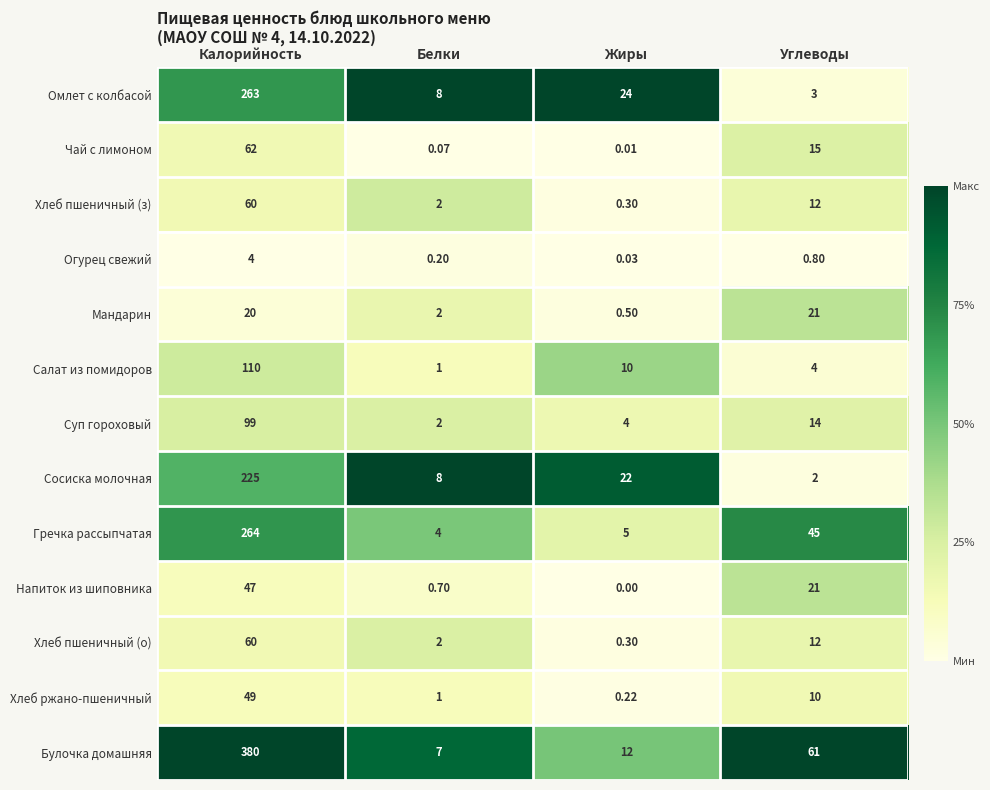

Rank the categories by Напиток из шиповника value from highest to lowest.

Калорийность, Углеводы, Белки, Жиры